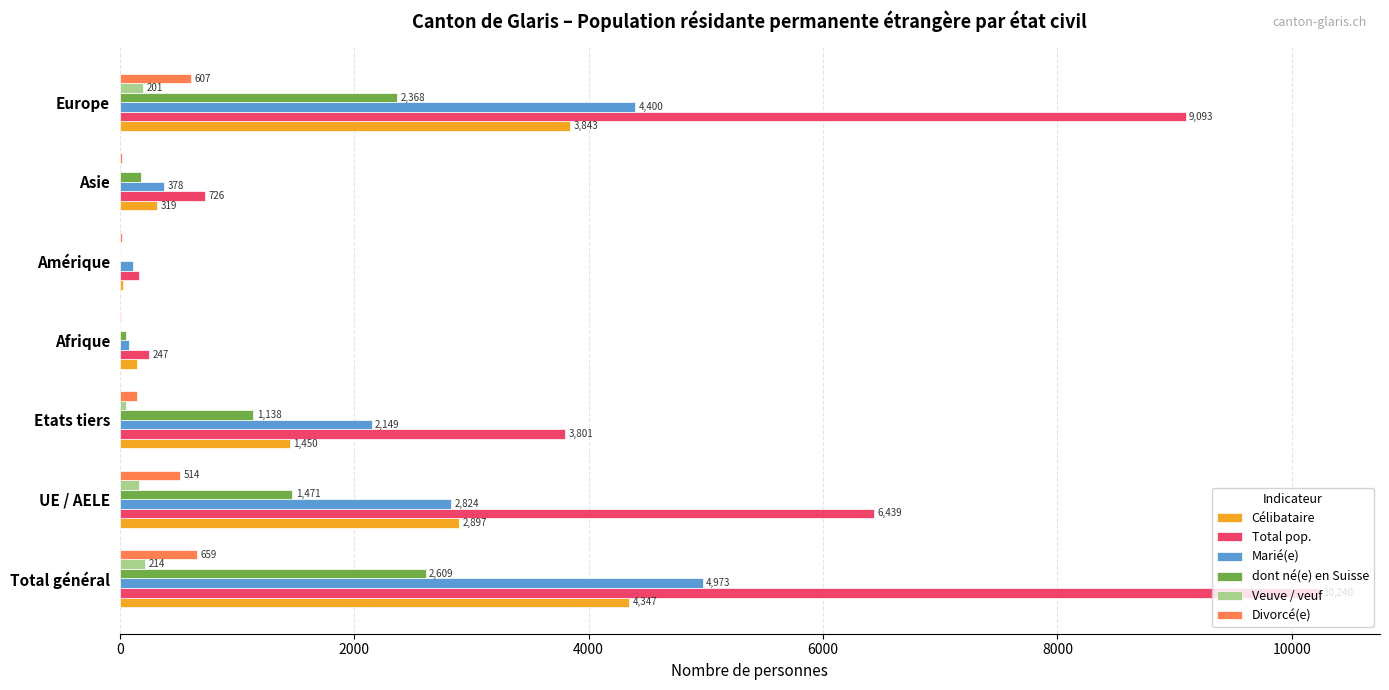

What is the sum of the Divorcé(e) values at UE / AELE and Asie?

532